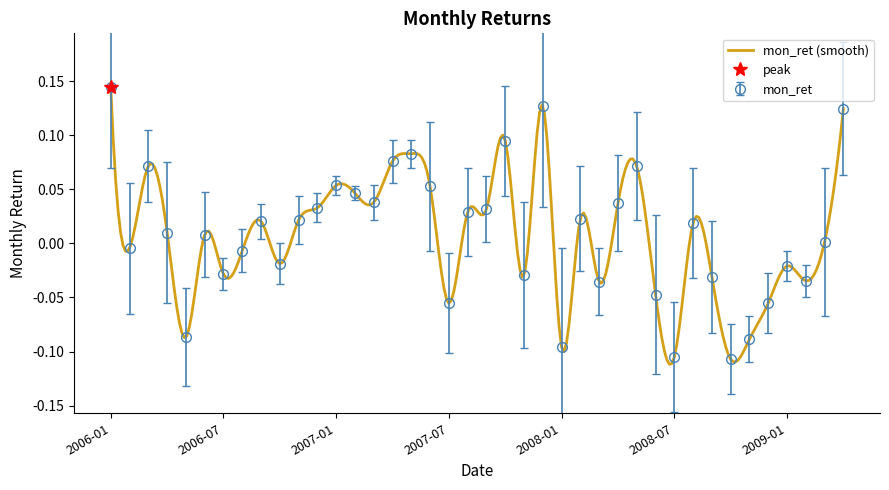

Between 2008-12 and 2008-09, which is larger?

2008-09